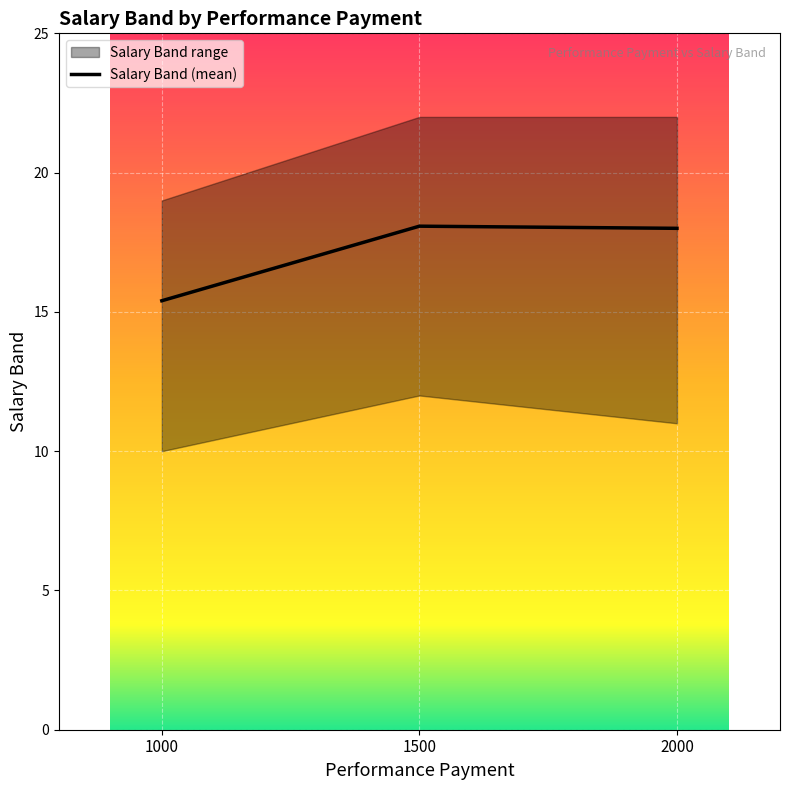

What is the change in value from 1500 to 2000?

-0.1